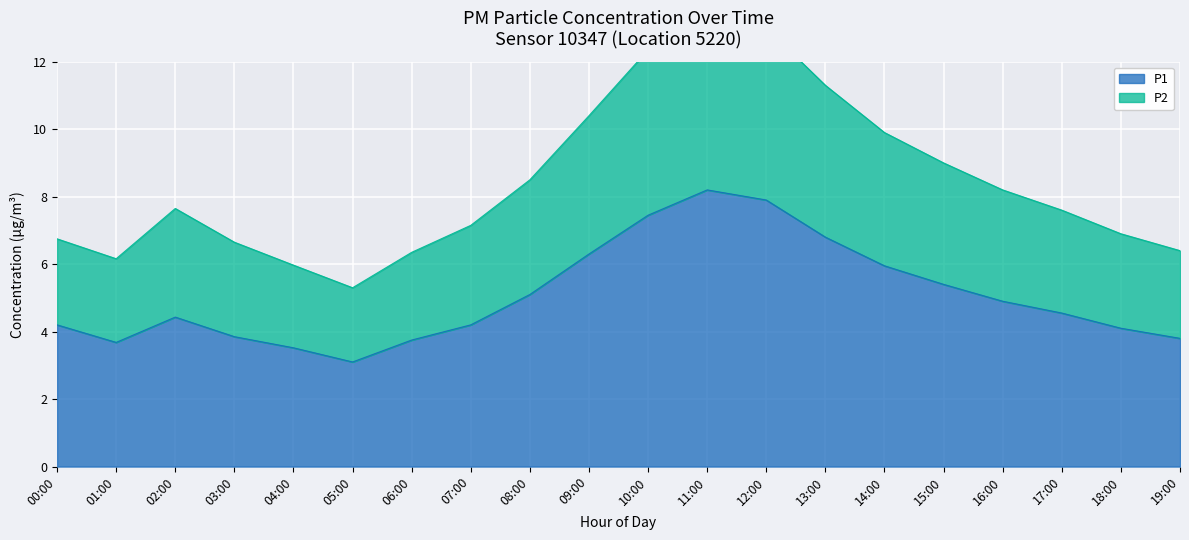

True or false: P2 and P1 intersect in this chart.

False